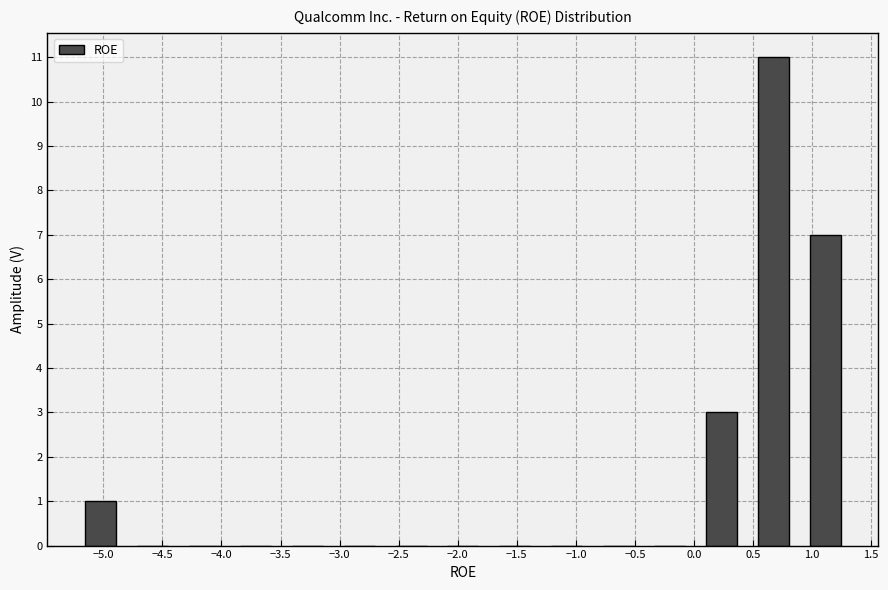

Reading left to right, transcribe this chart: for each bar, give the range it covers on the x-axis and its height. Neither the bar edges nor the heights are printed on the chart, so give them approximately, as read against the axes.

-5.25 to -4.80: 1
-4.80 to -4.35: 0
-4.35 to -3.95: 0
-3.95 to -3.50: 0
-3.50 to -3.05: 0
-3.05 to -2.60: 0
-2.60 to -2.20: 0
-2.20 to -1.75: 0
-1.75 to -1.30: 0
-1.30 to -0.85: 0
-0.85 to -0.40: 0
-0.40 to 0.00: 0
0.00 to 0.45: 3
0.45 to 0.90: 11
0.90 to 1.35: 7